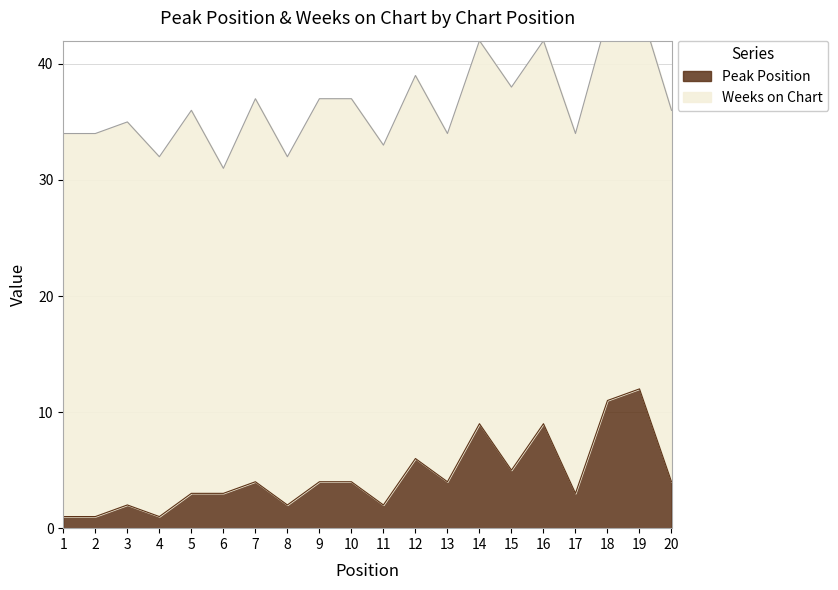

List the labels in order of value, smallest first.

1, 2, 4, 3, 8, 11, 5, 6, 17, 7, 9, 10, 13, 20, 15, 12, 14, 16, 18, 19